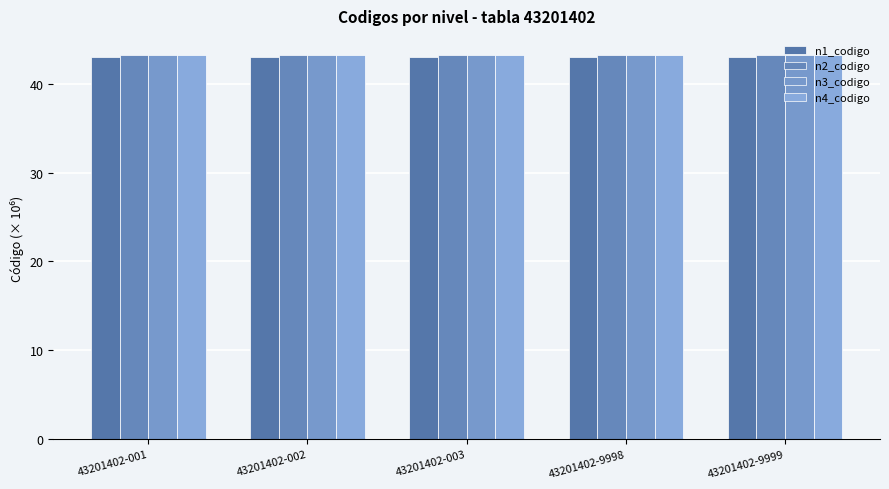

Which series changed the most between 43201402-9998 and 43201402-9999?

n1_codigo